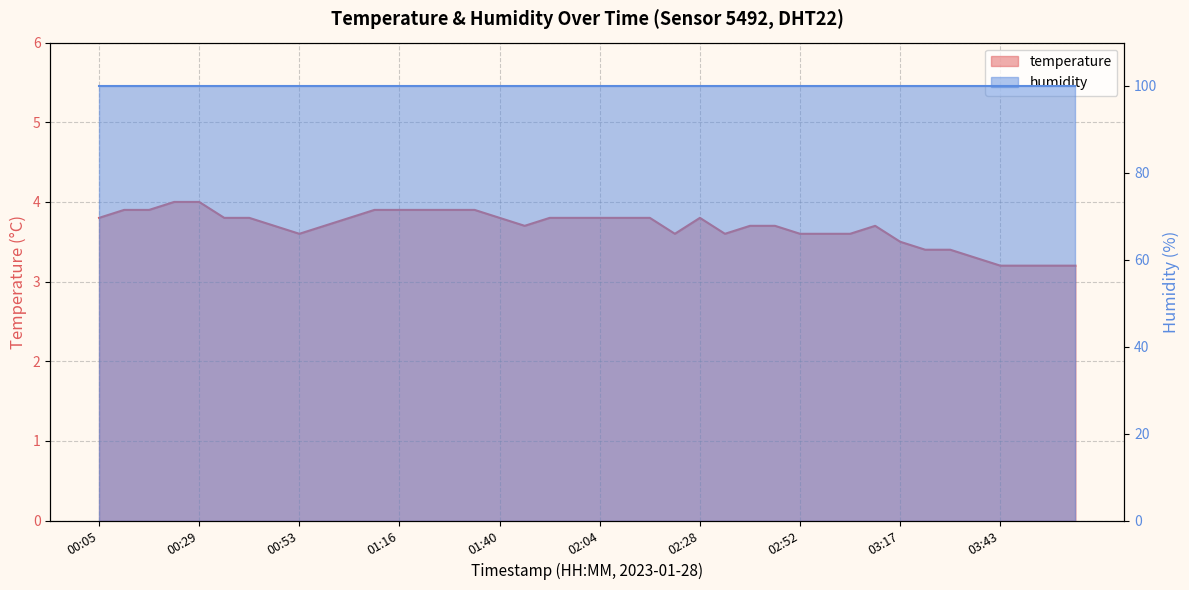

The chart shows a value of 2.2 at 03:43. True or false?

False